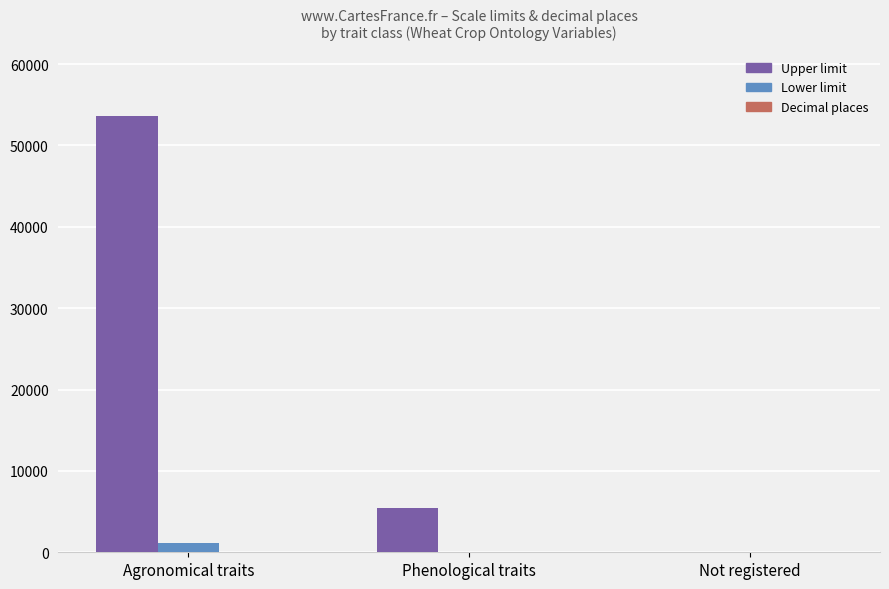

What is the total value across all series at Agronomical traits?

54750.7